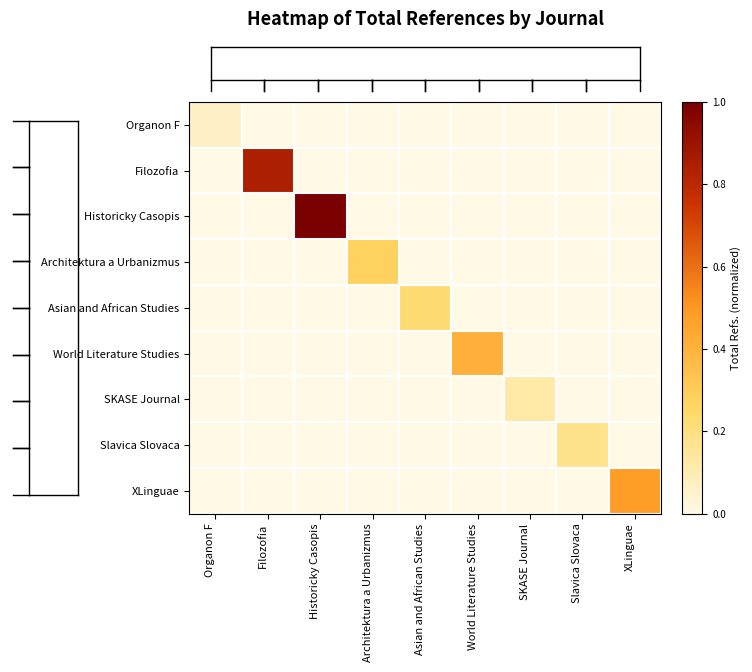

What is the total value across all series at Organon F?

0.1